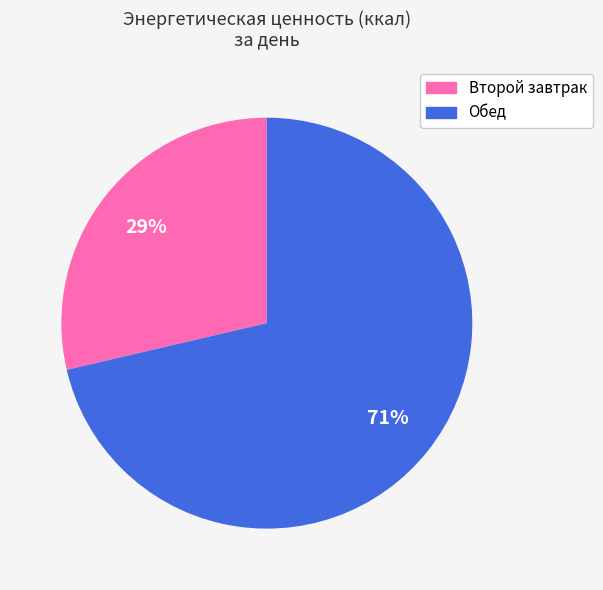

Rank the categories by value from lowest to highest.

Второй завтрак, Обед